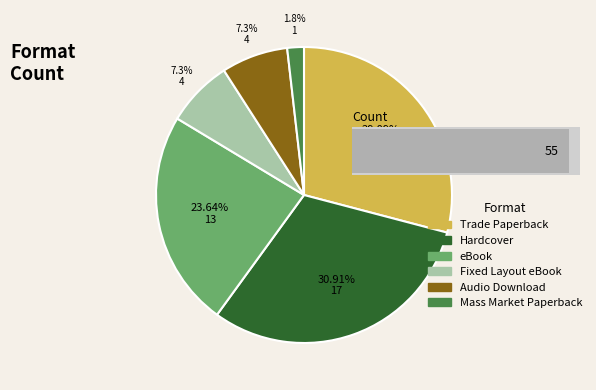

What percentage is the Mass Market Paperback slice, to the nearest percent?

2%